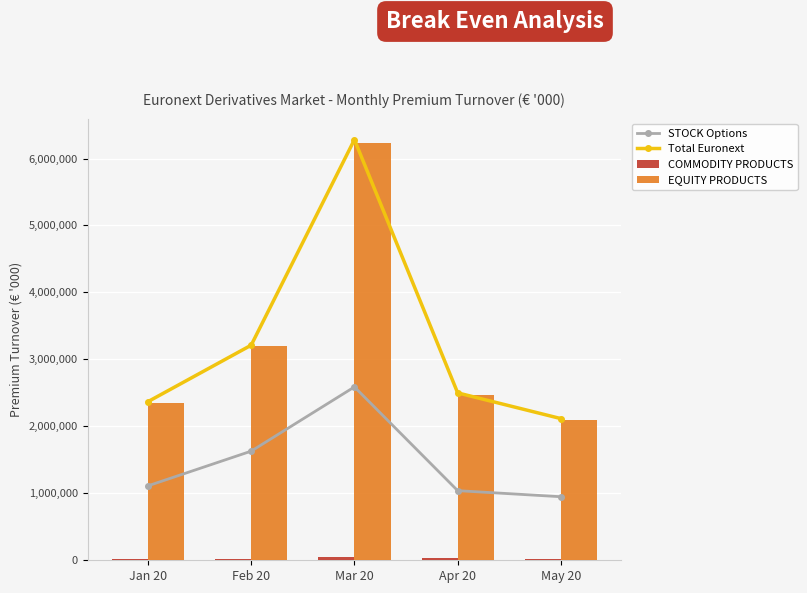

Reading right to left, extract all data points from this chart.

STOCK Options: 949122.5	1039675.5	2588874.2	1629695.4	1111565.0
Total Euronext: 2115596.5	2499906.0	6281238.4	3211991.9	2368559.6
COMMODITY PRODUCTS: 15945.1	31966.2	44766.8	12980.4	21181.2
EQUITY PRODUCTS: 2099651.4	2467939.8	6236471.6	3199011.5	2347378.4